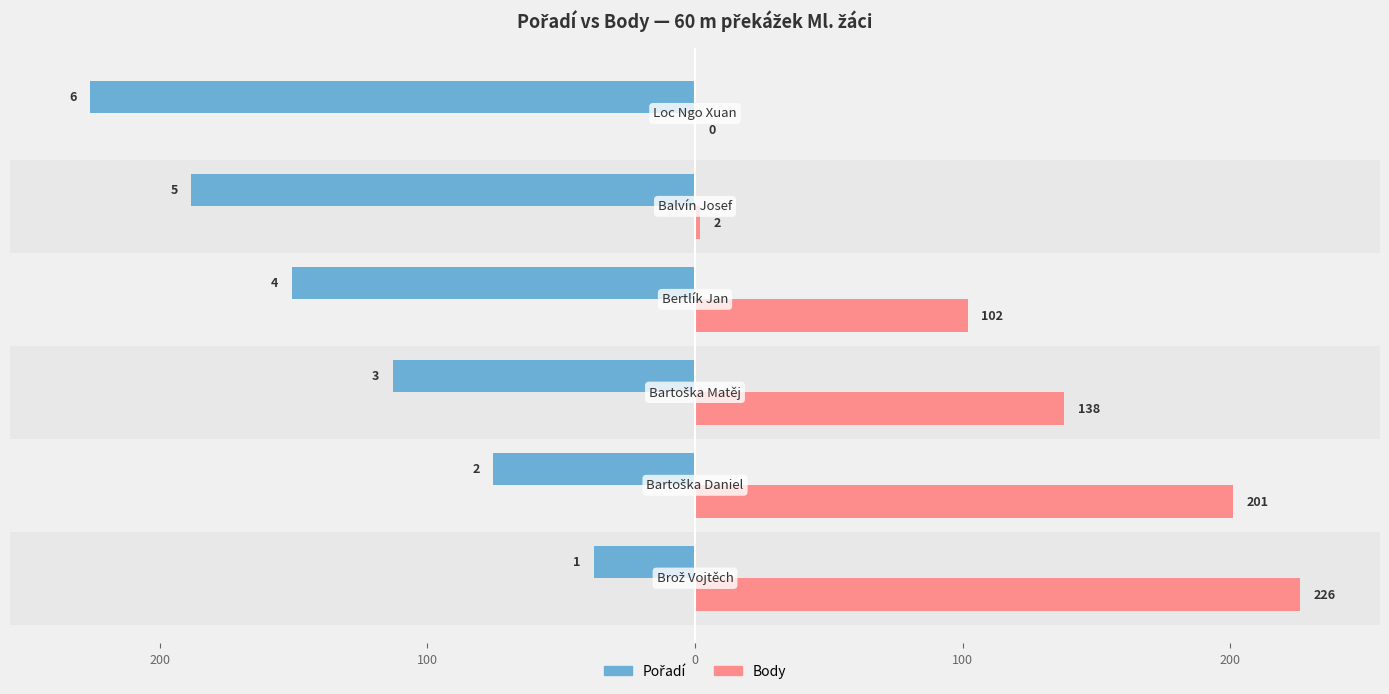

What is the spread (max minus min) of values at 0?

252.7